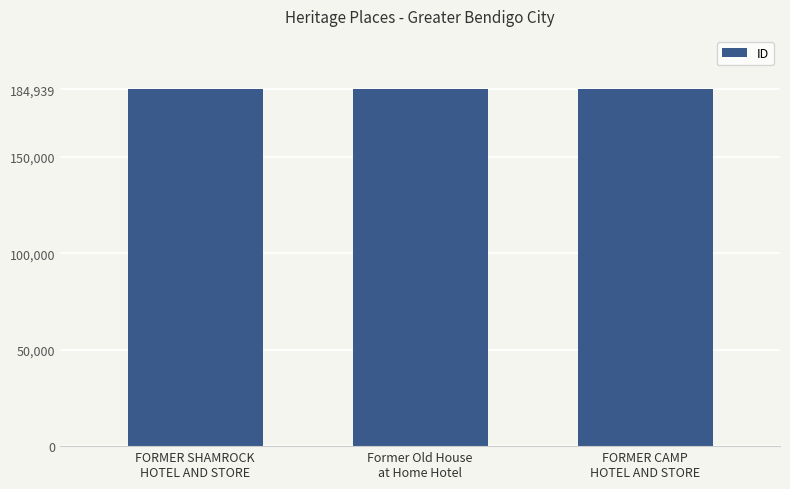

What is the sum of the values at FORMER SHAMROCK
HOTEL AND STORE and Former Old House
at Home Hotel?

369899